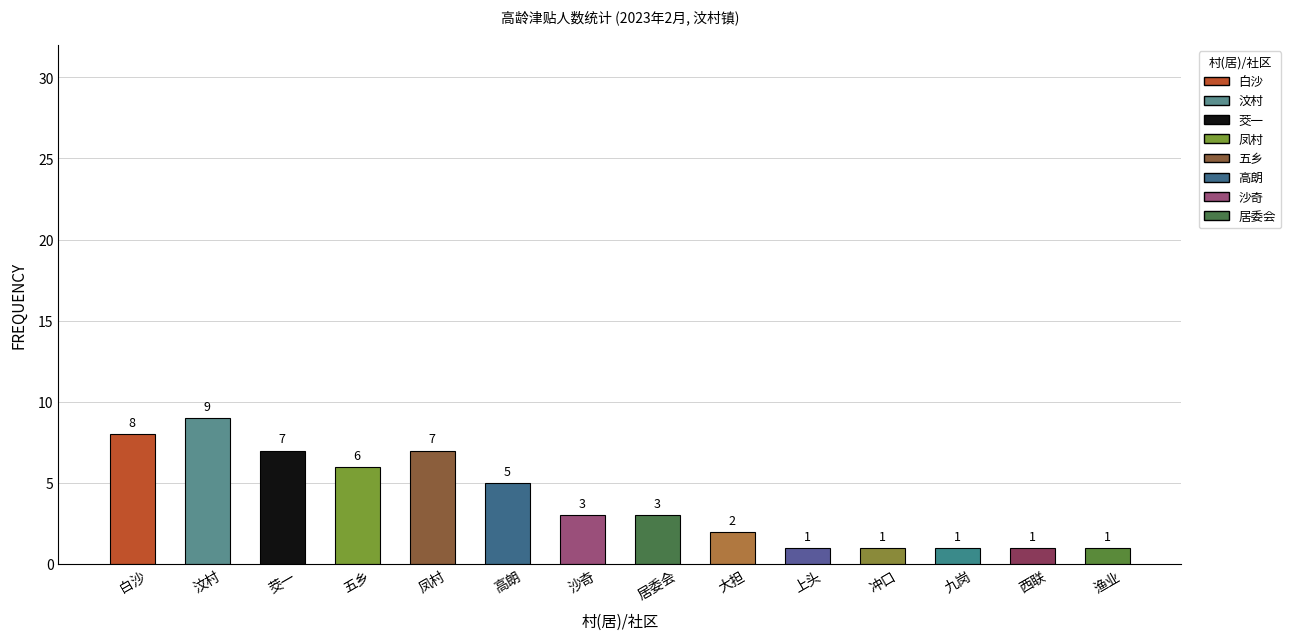

Is it true that the value at 上头 is 2?

False